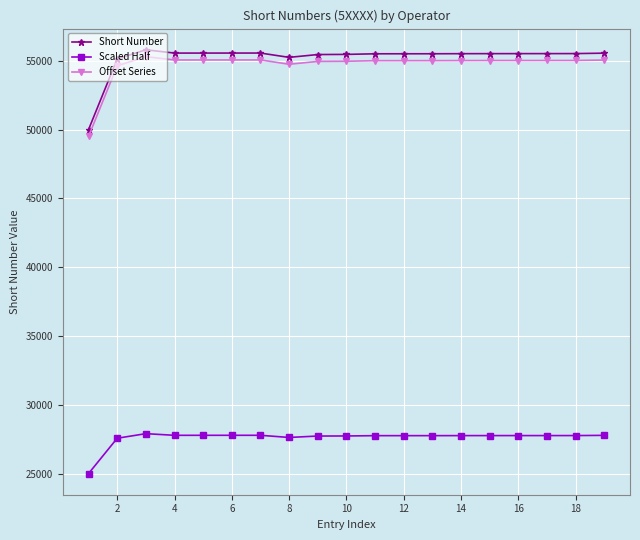

True or false: Scaled Half and Offset Series intersect in this chart.

False